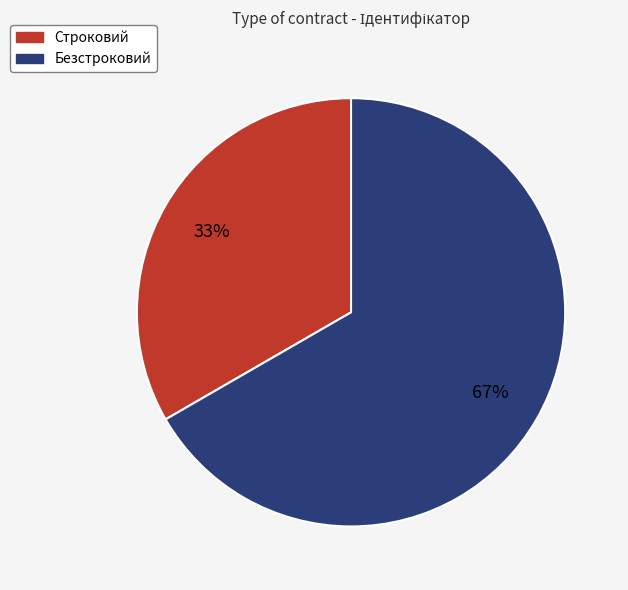

Is it true that Безстроковий is 72% of the pie?

False